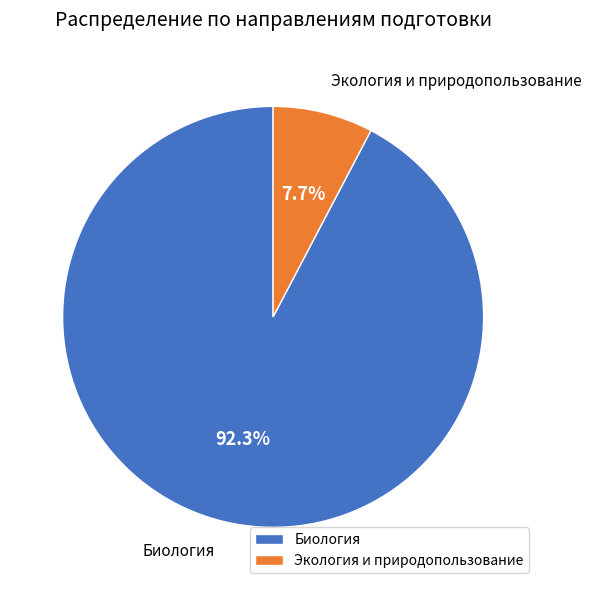

What is the ratio of the value at Биология to the value at Экология и природопользование?

12.0